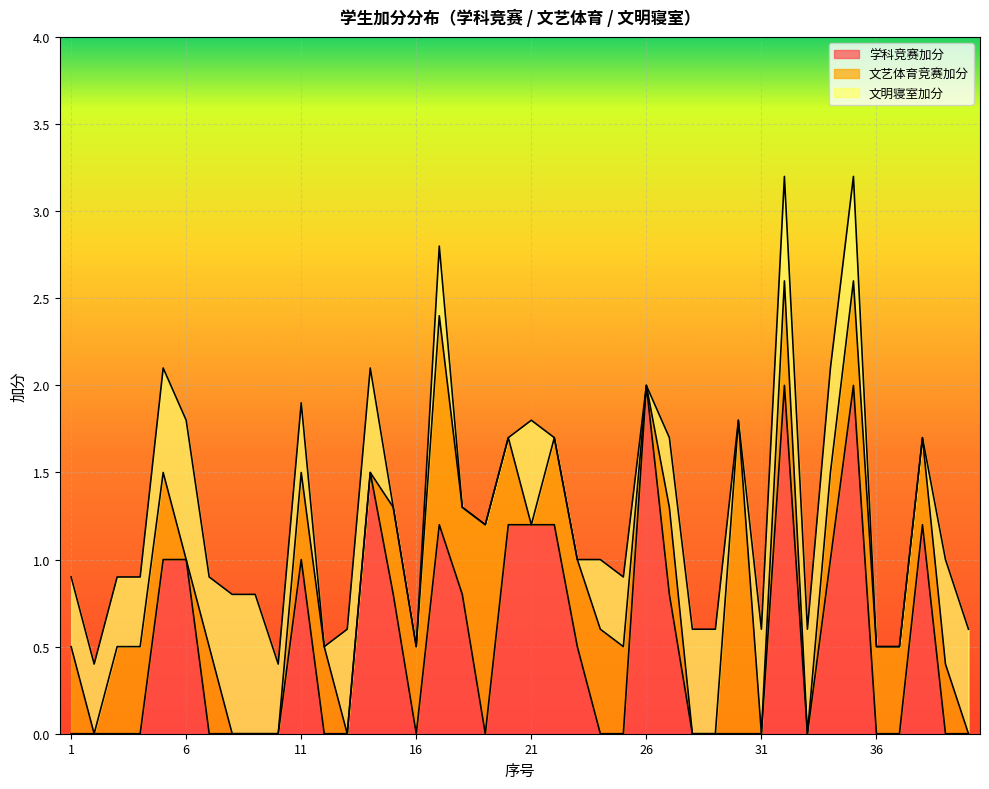

What is the difference between the second highest and minimum values in the 文明寝室加分 series?

0.8